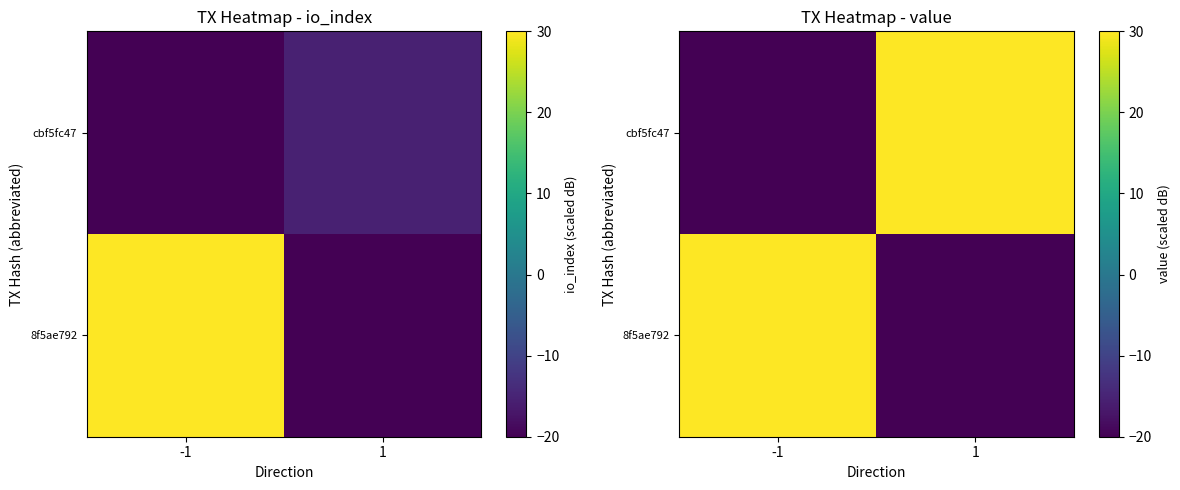

What is the sum of all cbf5fc47 values?

10